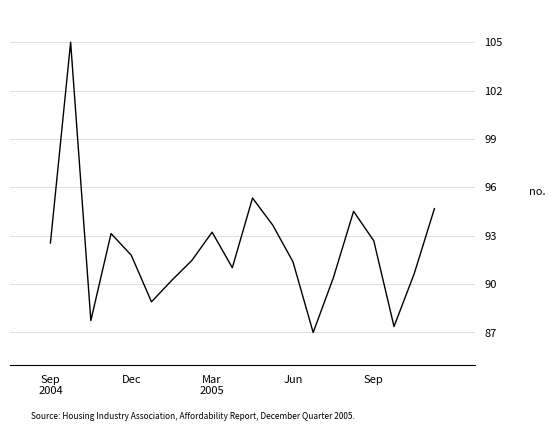

How many lines are shown in the chart?

1